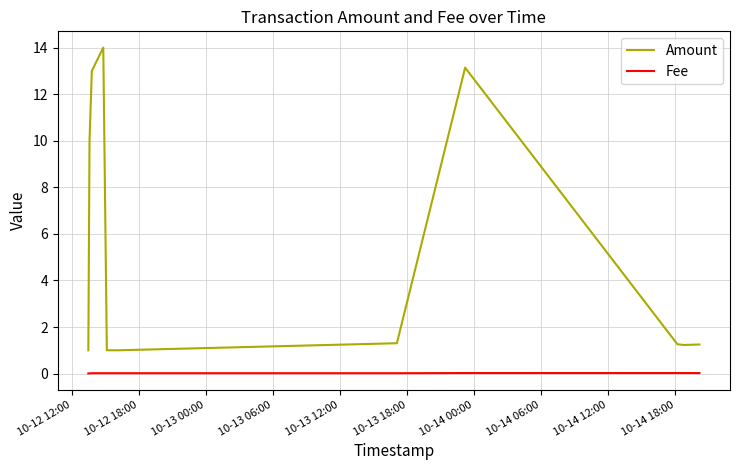

Which series has the largest total across all categories?

Amount